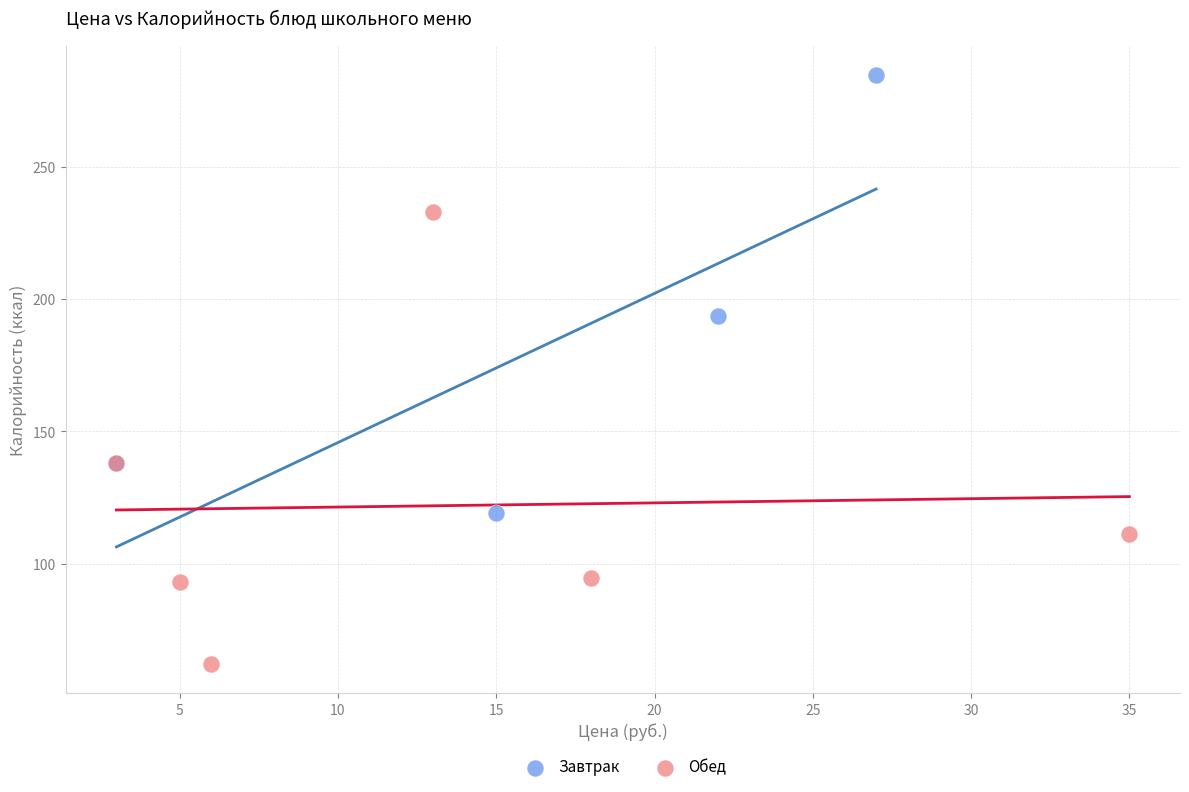

Which series contains the highest Y value?

Завтрак